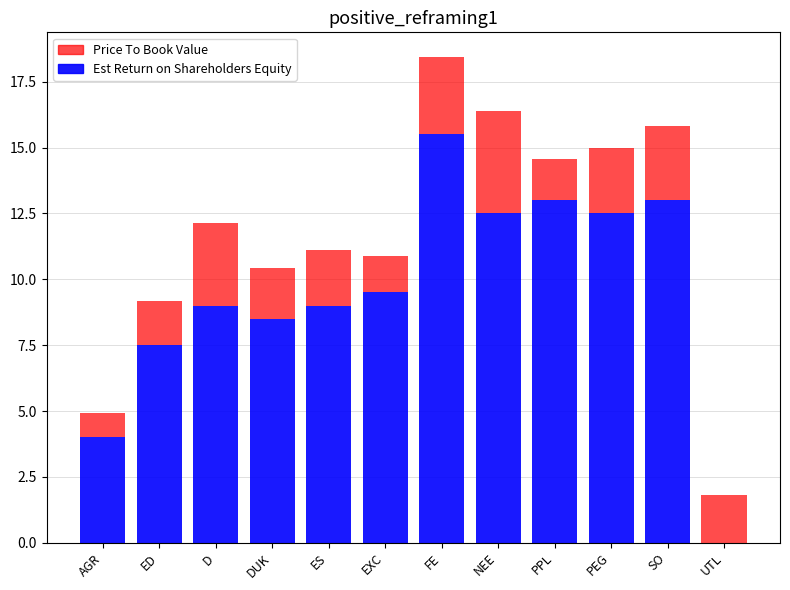

The Est Return on Shareholders Equity series shows 4.1 at ED. True or false?

False